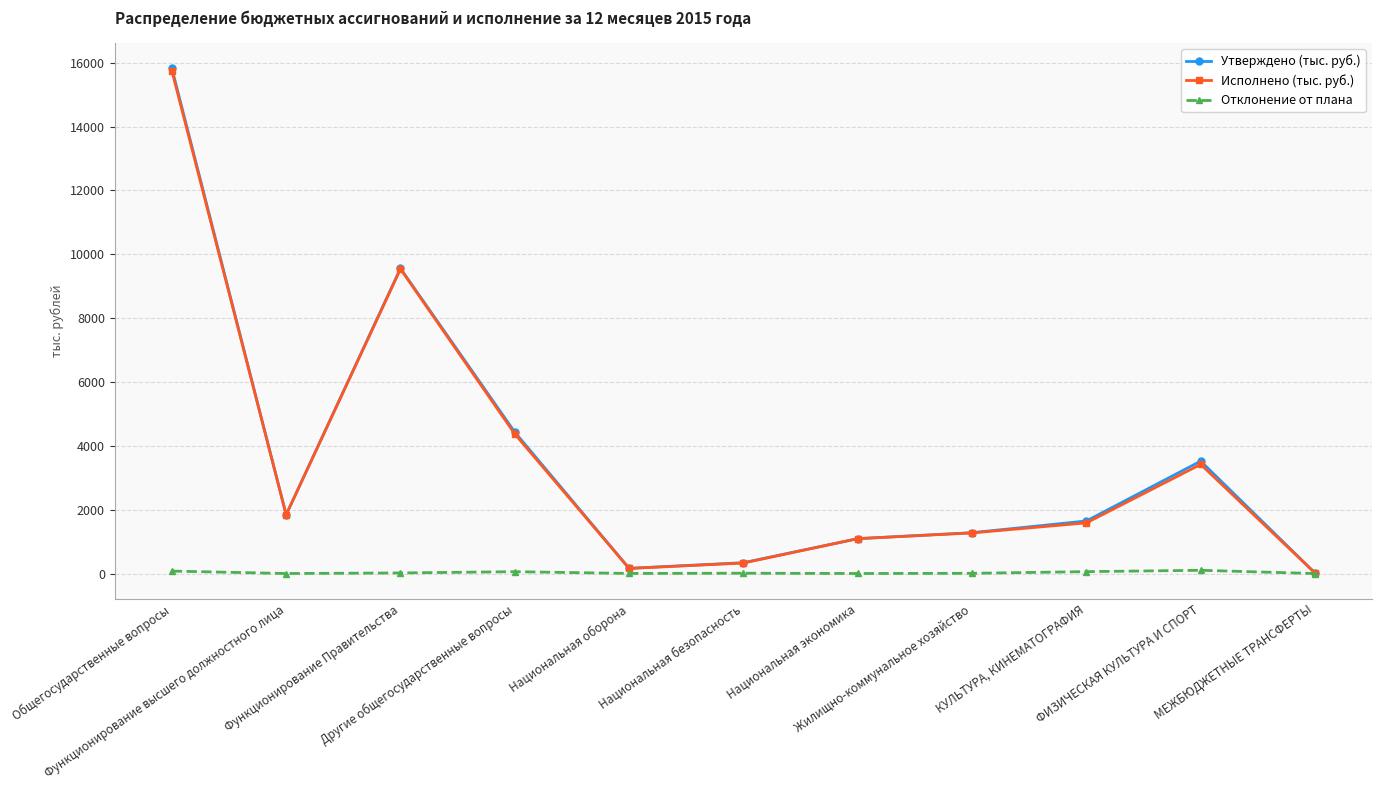

At which category does Утверждено (тыс. руб.) reach its first local peak?

Функционирование Правительства